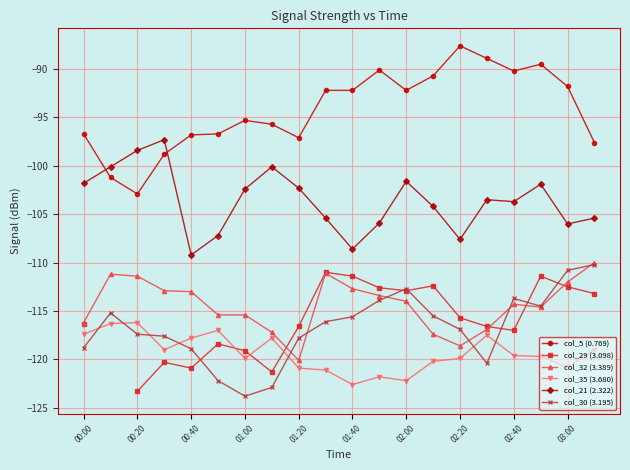

Where is the first local minimum for col_21 (2.322)?

00:40